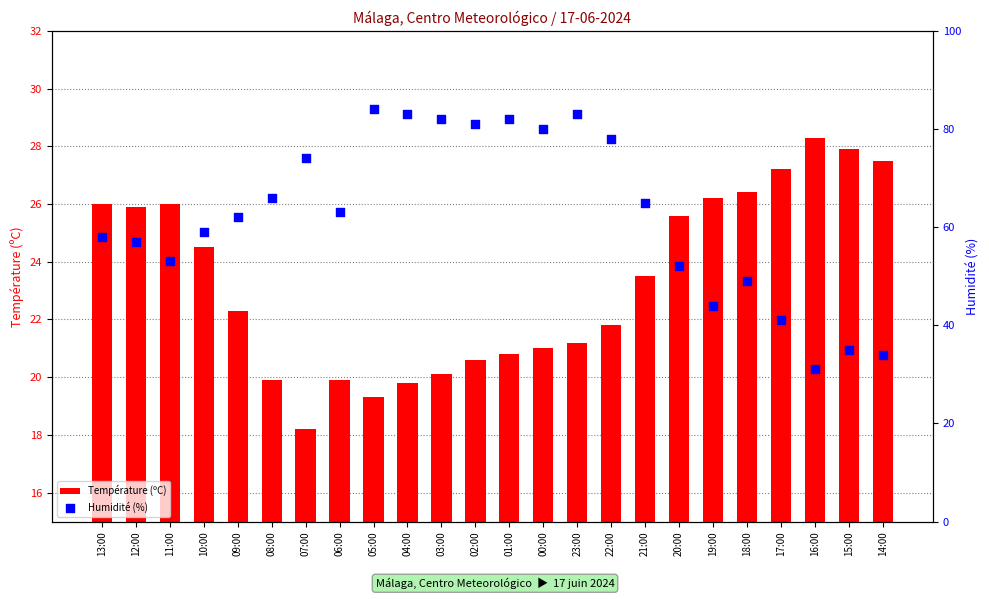

Which series has the widest spread of Y values?

Humidité (%)